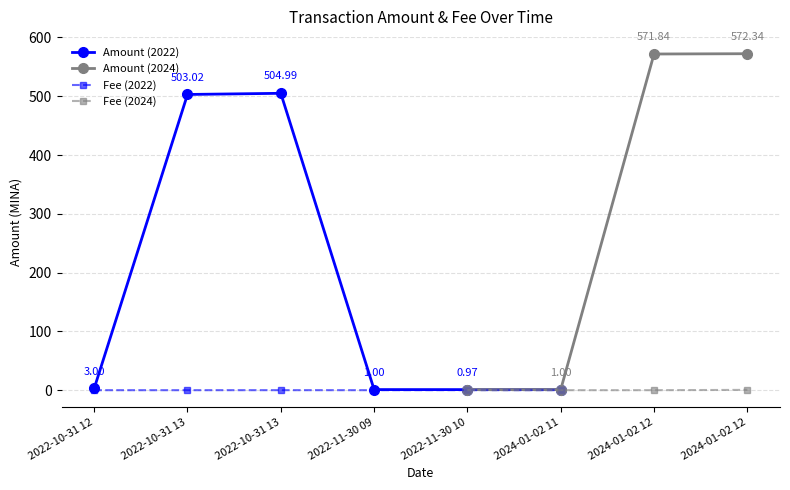

List the labels in order of value, largest first.

2024-01-02 12:30, 2024-01-02 12:00, 2022-10-31 13:42, 2022-10-31 13:06, 2022-10-31 12:54, 2022-11-30 09:18, 2024-01-02 11:51, 2022-11-30 10:21